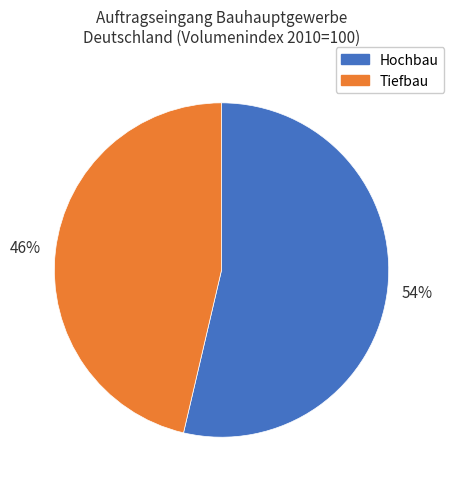

Is it true that Tiefbau is 46% of the pie?

True